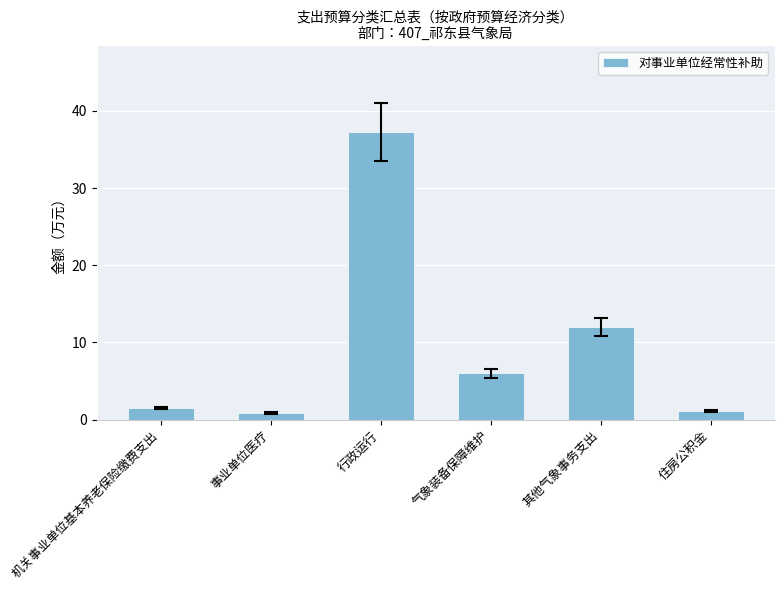

Reading right to left, what are all the values shown in this chart?

1.1	12.0	6.0	37.3	0.9	1.5